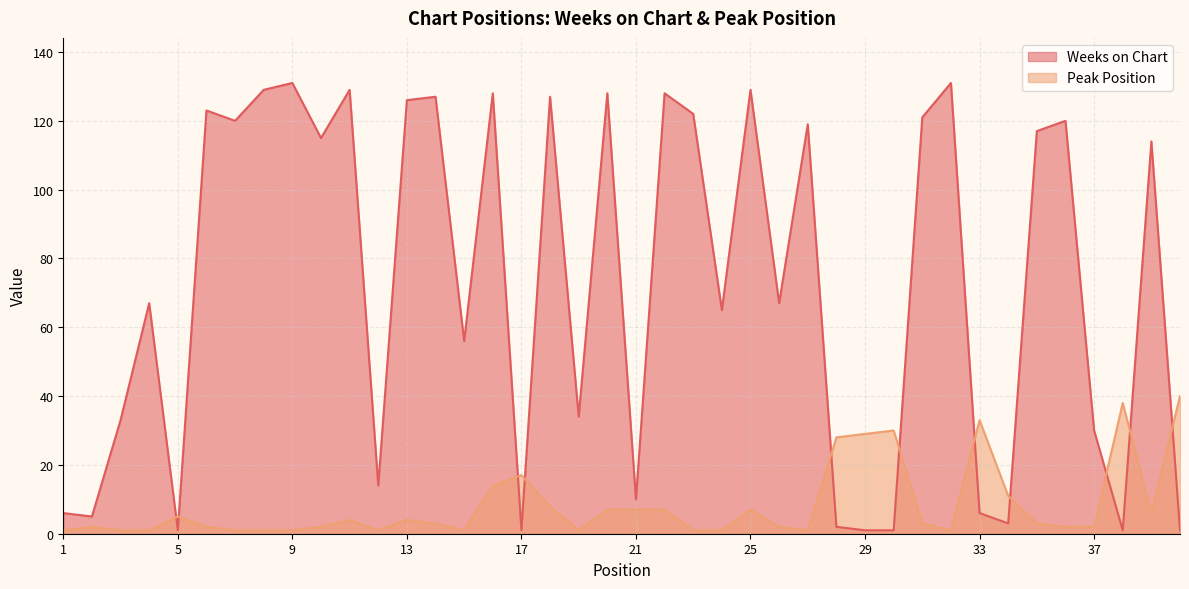

At how many categories does at least one series exceed 117?

17